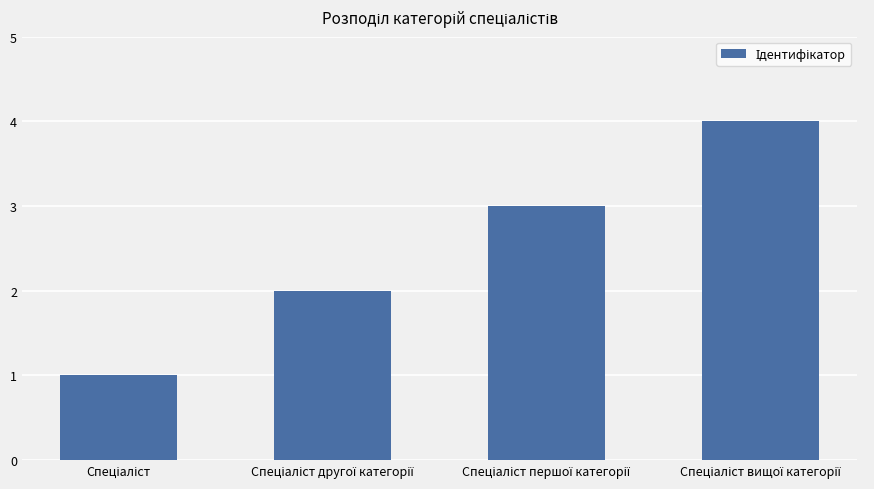

How many values are between 2 and 4?

3